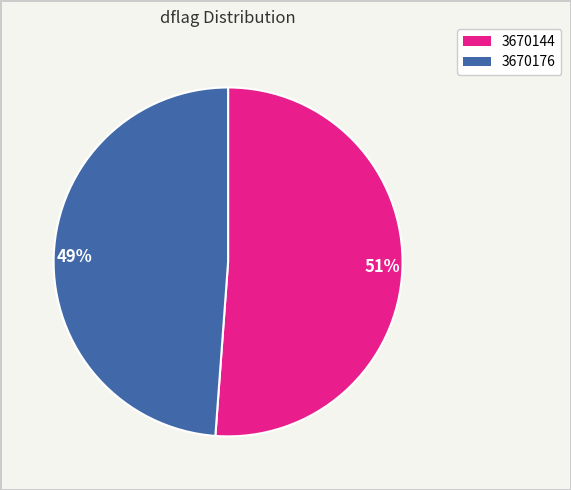

Rank the categories by value from highest to lowest.

51%, 49%